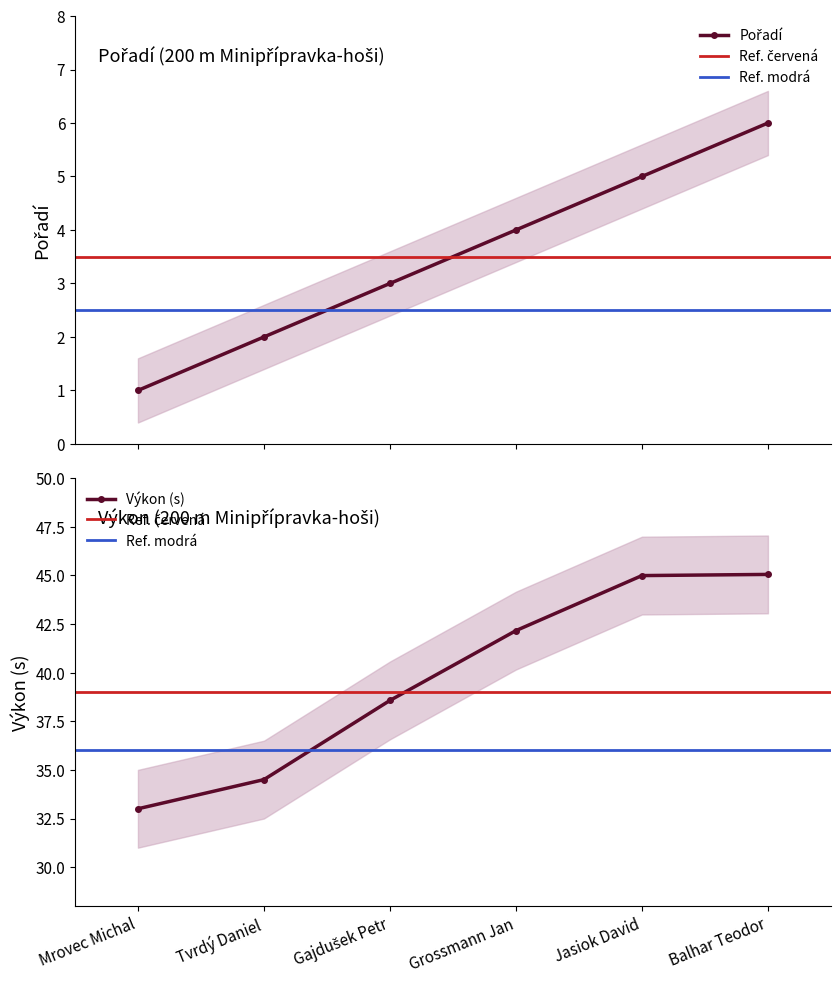

What is the label of the 5th point from the left?

Jasiok David